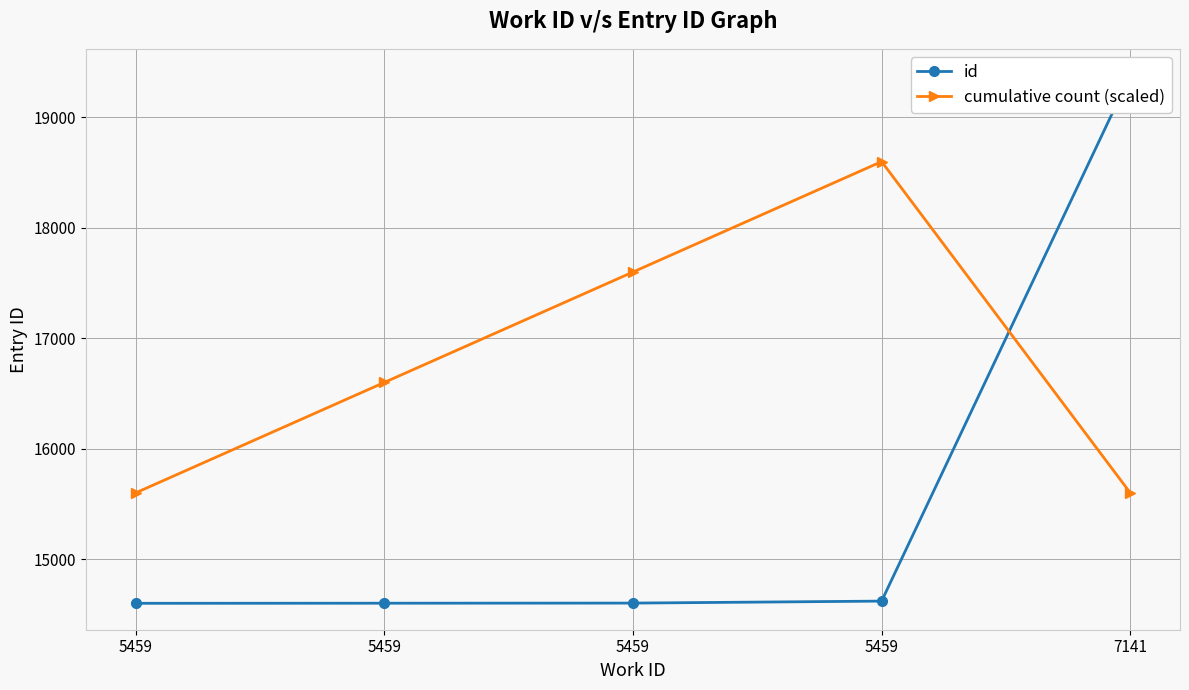

What is the difference between the cumulative count (scaled) values at 7141 and 5459?

2000